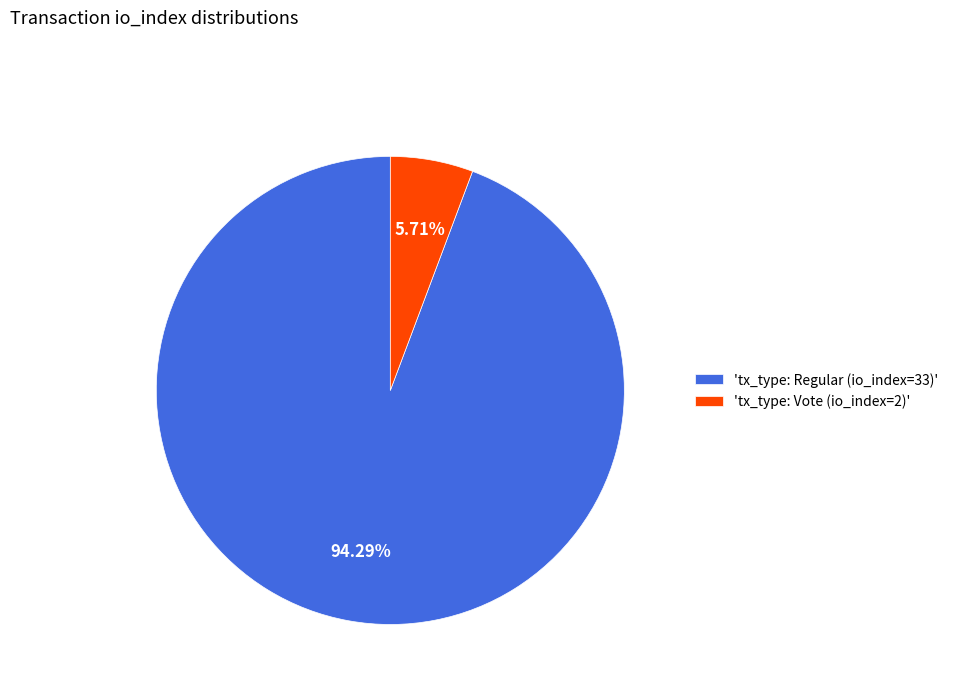

Rank the categories by value from highest to lowest.

'tx_type: Regular (io_index=33)', 'tx_type: Vote (io_index=2)'